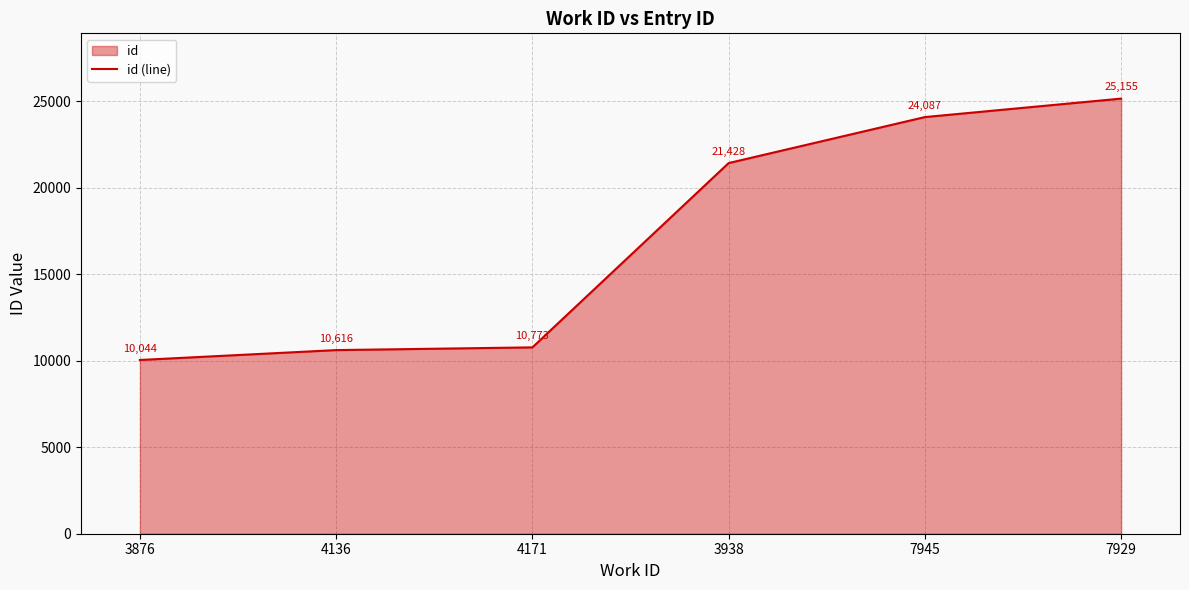

What is the label of the 2nd point from the right?

7945